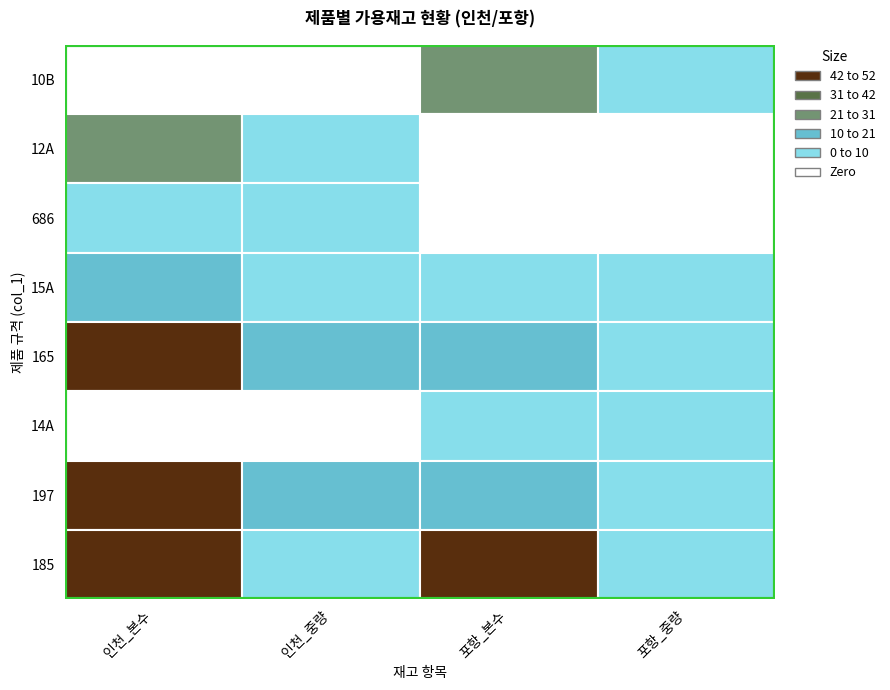

How many values in the 14A series are below 1?

2